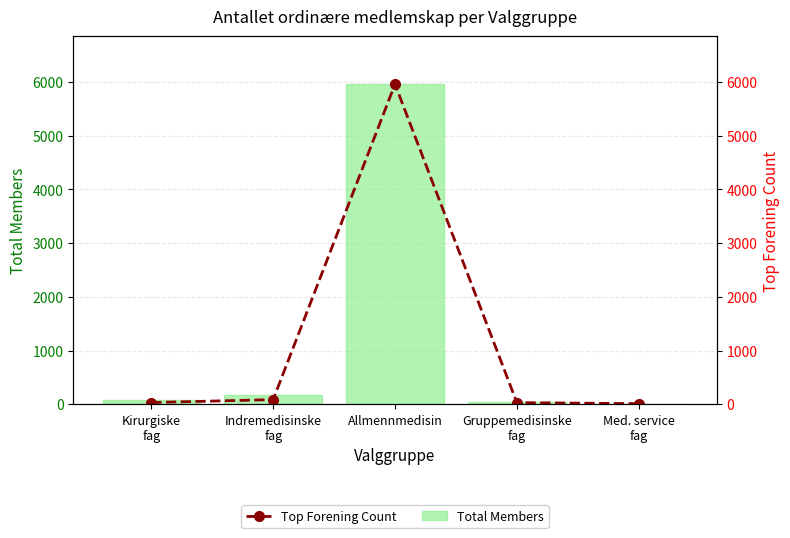

What position from the right is Gruppemedisinske
fag?

2